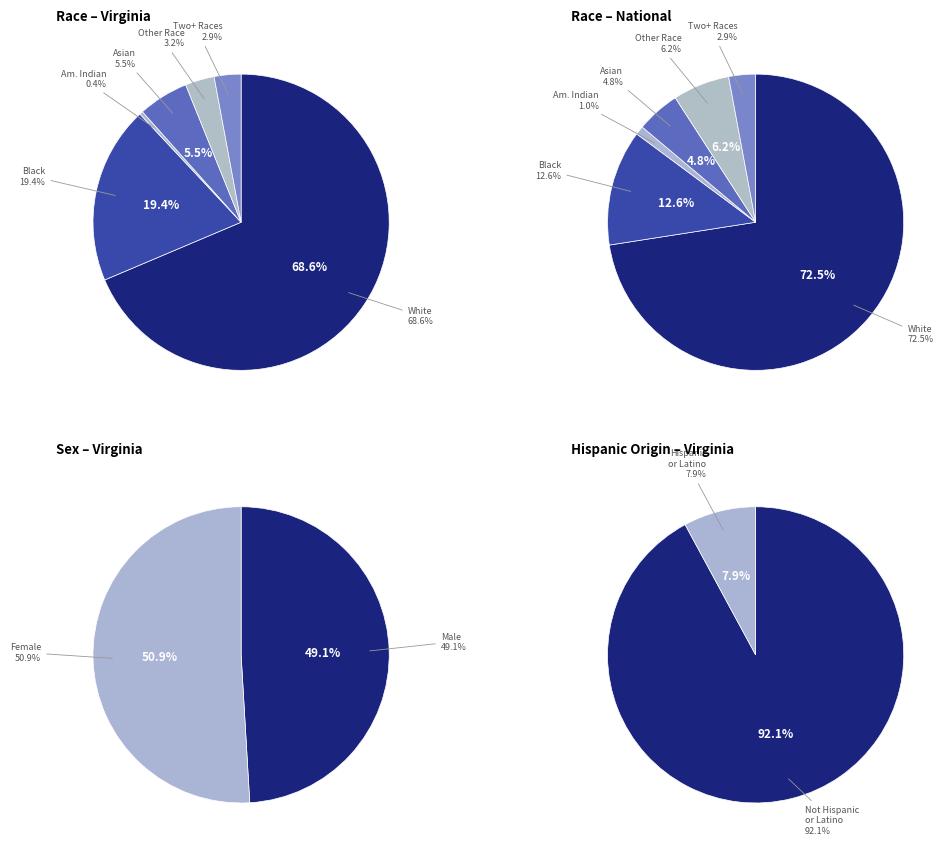

How many slices are in this pie chart?

6